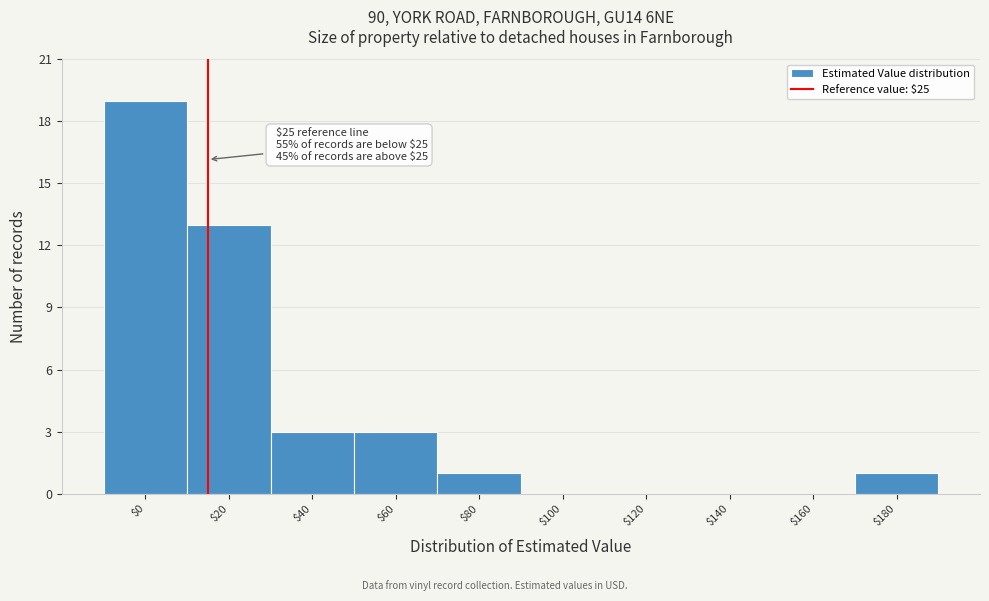

What is the sum of all values?

40